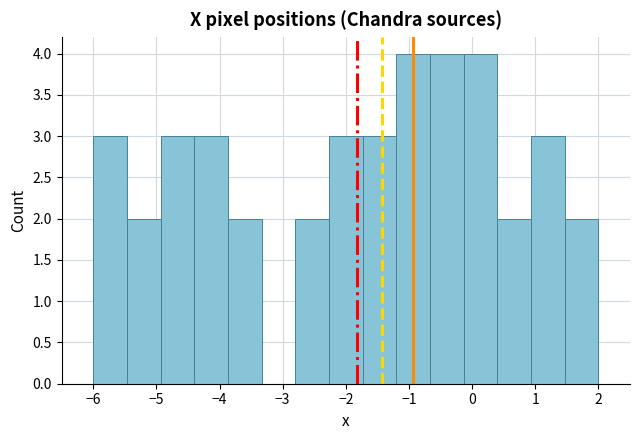

Reading left to right, list every bar in this chart as the range it spans on the x-axis followed by its height. Neither the bar edges nor the heights are printed on the chart, so give them approximately, as read against the axes.

-6.0 to -5.5: 3
-5.5 to -4.9: 2
-4.9 to -4.4: 3
-4.4 to -3.9: 3
-3.9 to -3.3: 2
-3.3 to -2.8: 0
-2.8 to -2.3: 2
-2.3 to -1.7: 3
-1.7 to -1.2: 3
-1.2 to -0.7: 4
-0.7 to -0.1: 4
-0.1 to 0.4: 4
0.4 to 0.9: 2
0.9 to 1.5: 3
1.5 to 2.0: 2